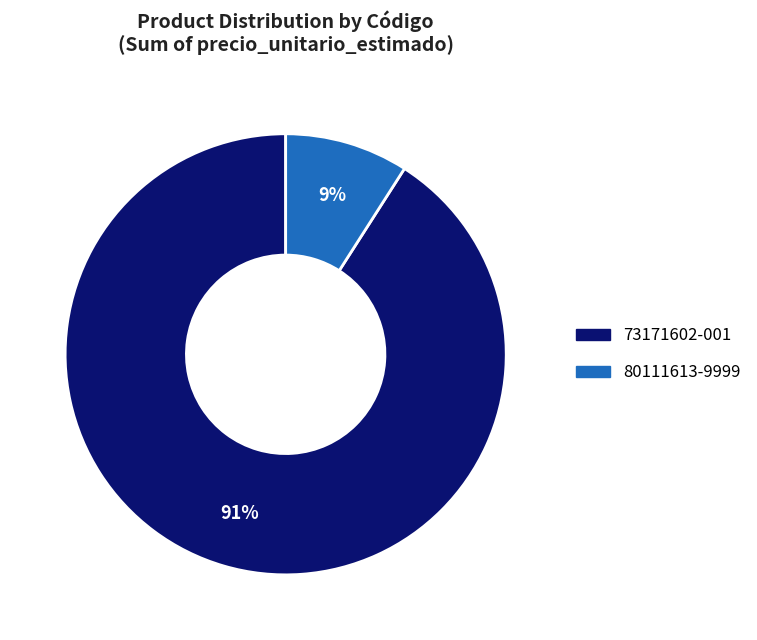

To the nearest percent, what percentage of the pie is 73171602-001?

91%